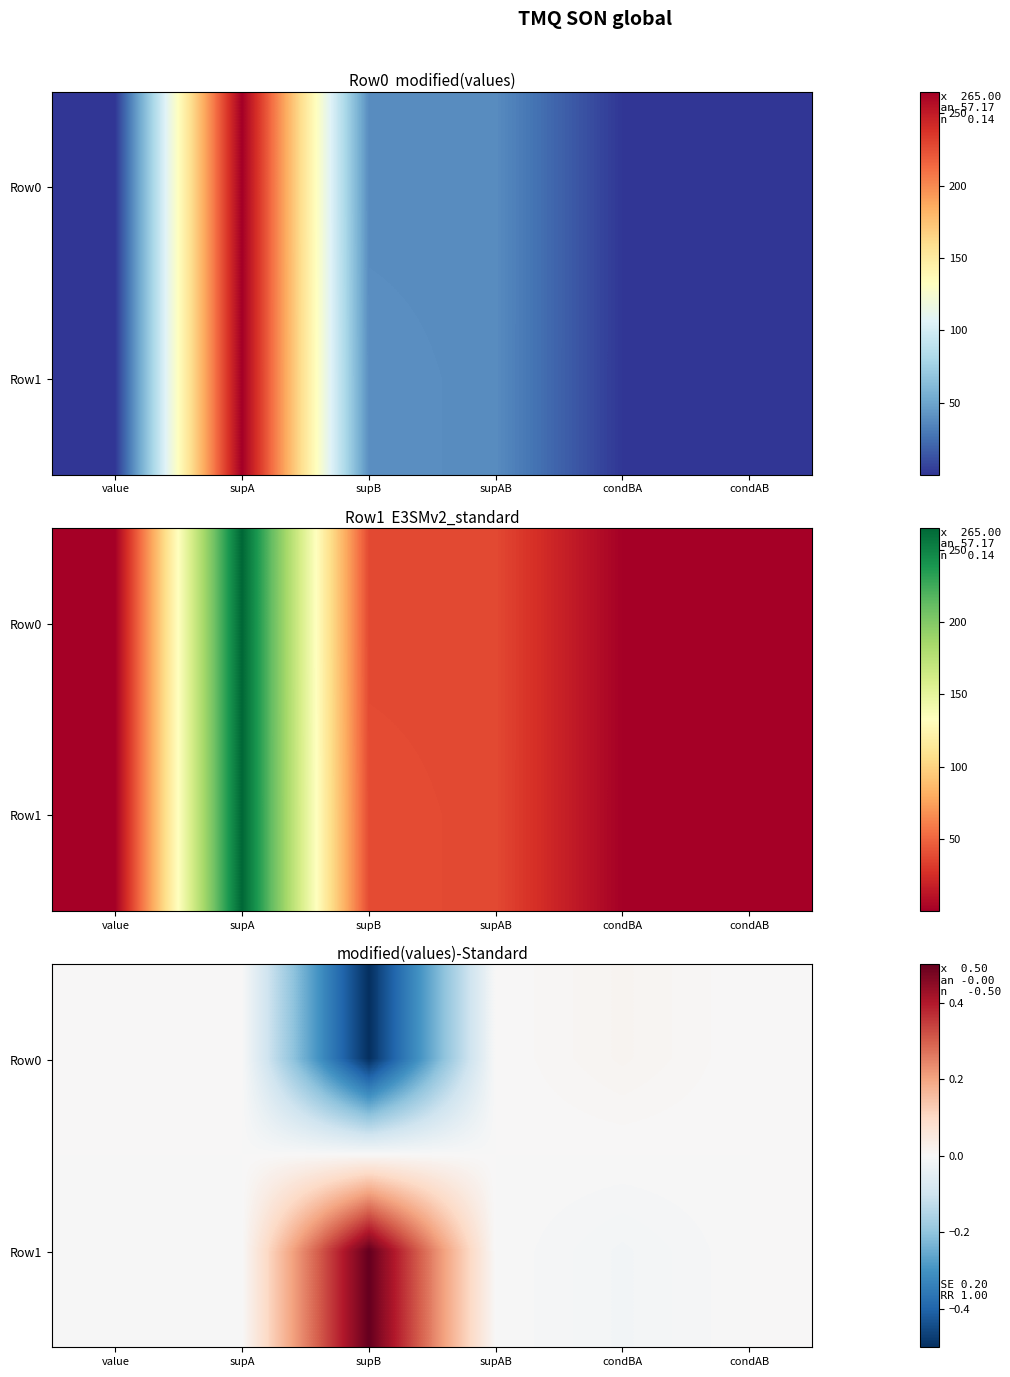

Is it true that Row0 equals 0.0 at condAB?

True